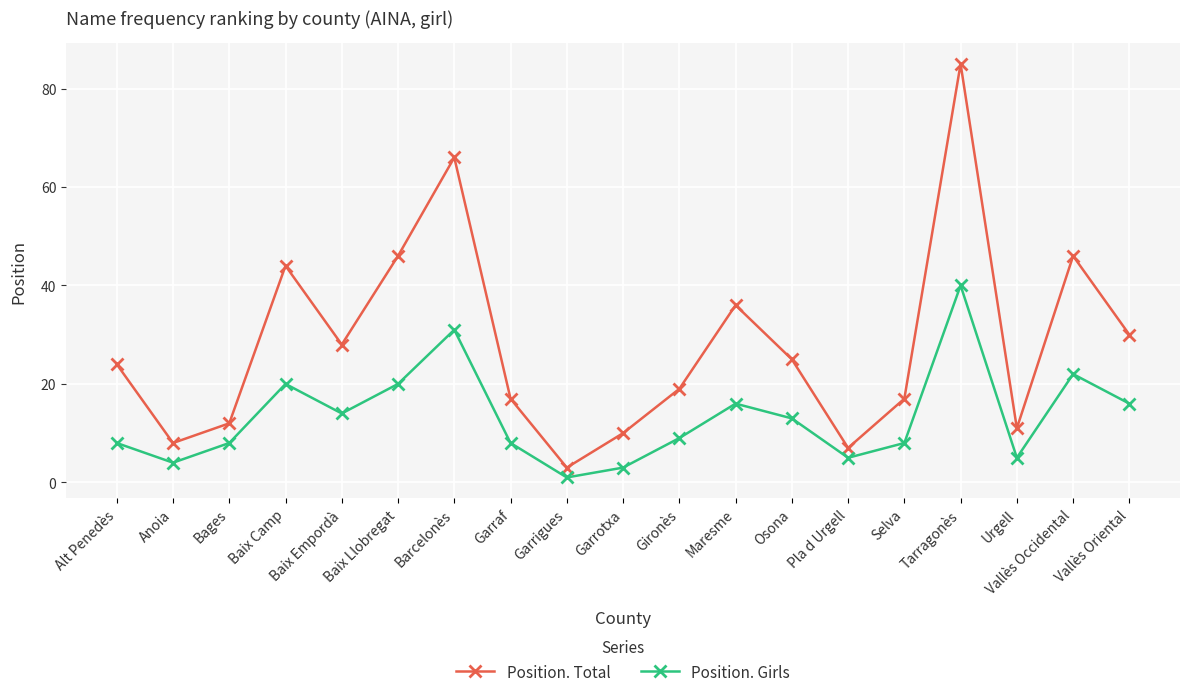

The value of Position. Total at Gironès is 19. True or false?

True